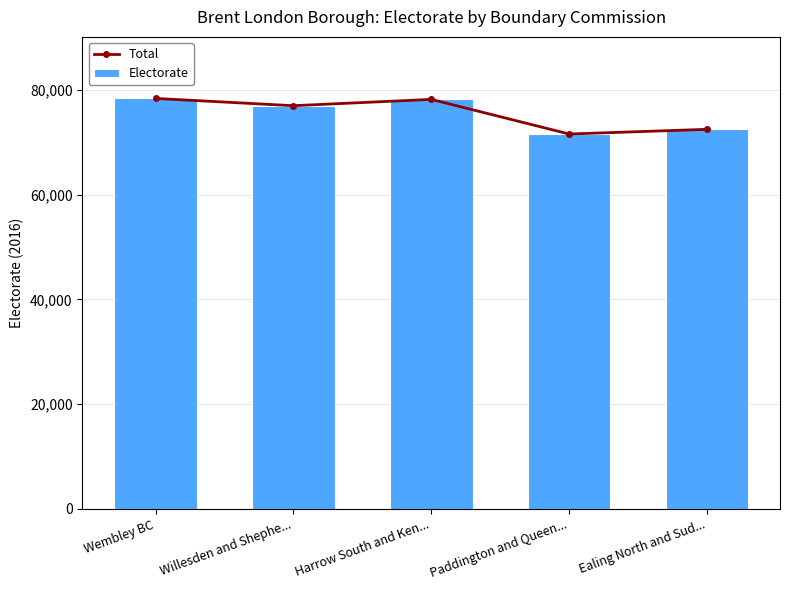

At how many categories does at least one series exceed 78103?

2